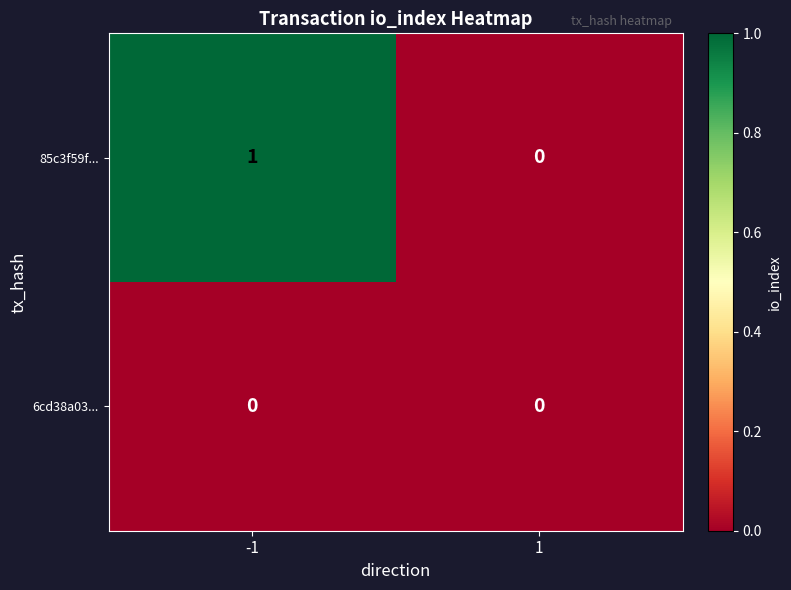

Rank the series at -1 from highest to lowest value.

85c3f59f..., 6cd38a03...